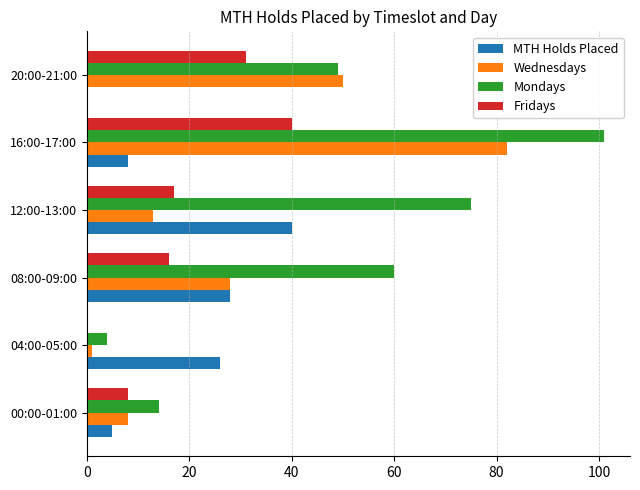

True or false: Mondays has a value of 49 at 20:00-21:00.

True